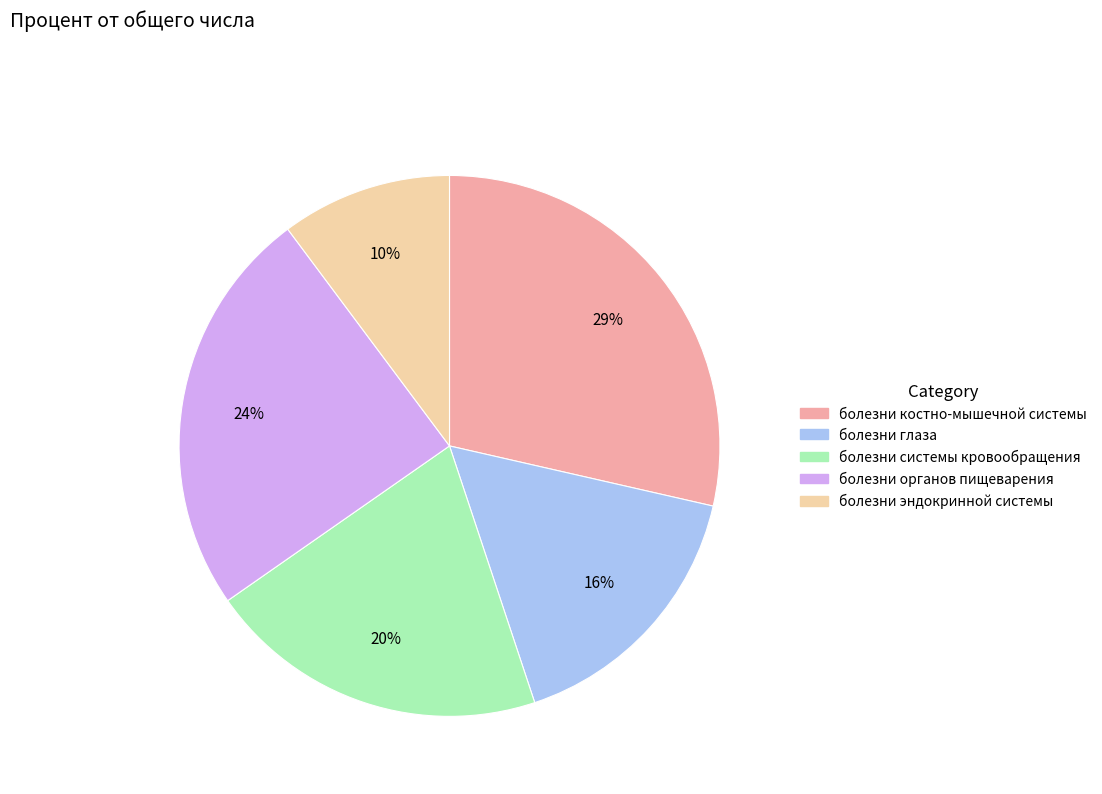

To the nearest percent, what is the average slice percentage?

20%